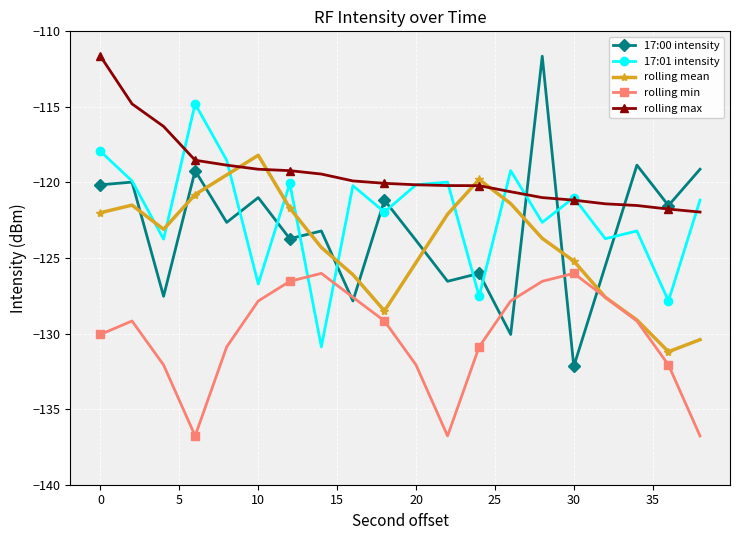

True or false: 17:01 intensity and rolling max cross at least once.

True